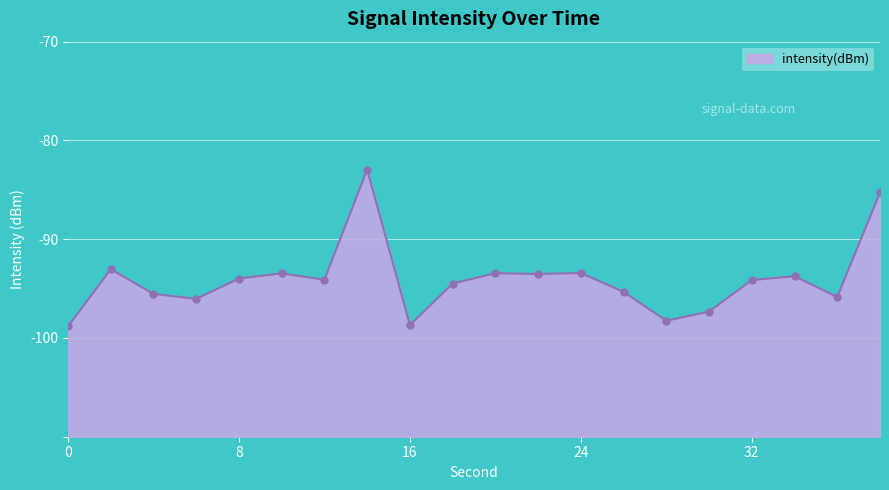

Which has a higher value, 2 or 8?

2